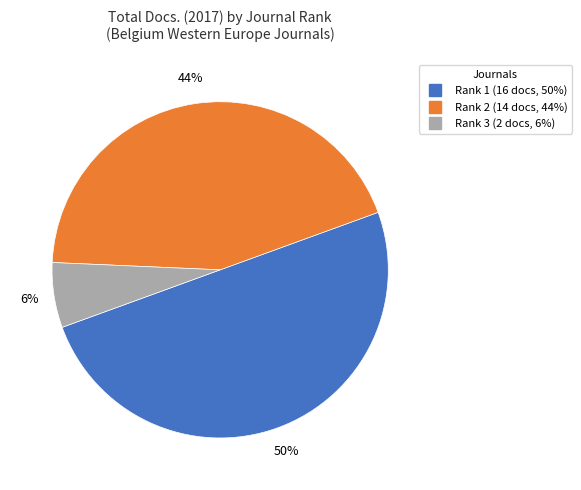

To the nearest percent, what is the difference between the largest and smallest slice percentages?

44%